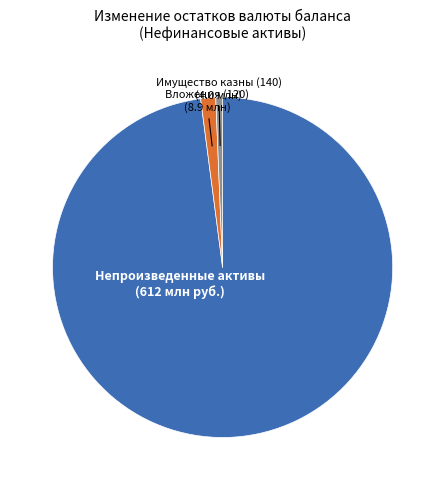

Is there any slice that represents more than half of the pie?

Yes